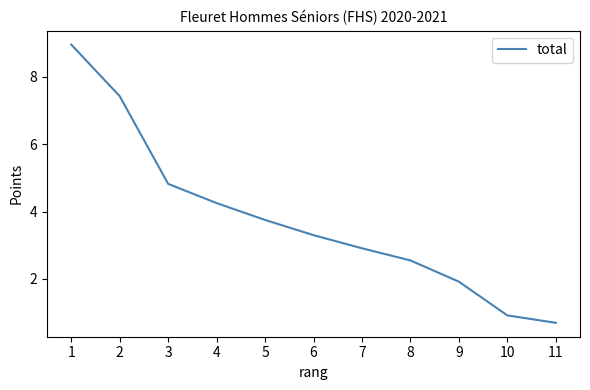

What is the average value?

3.8